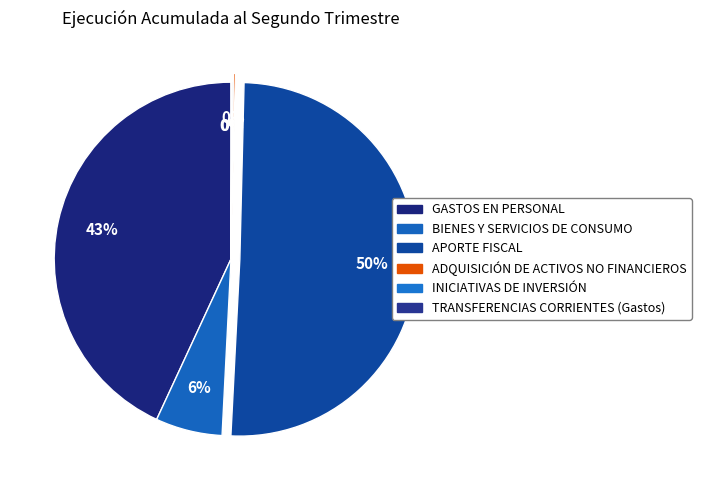

Is there a majority slice in this chart?

Yes